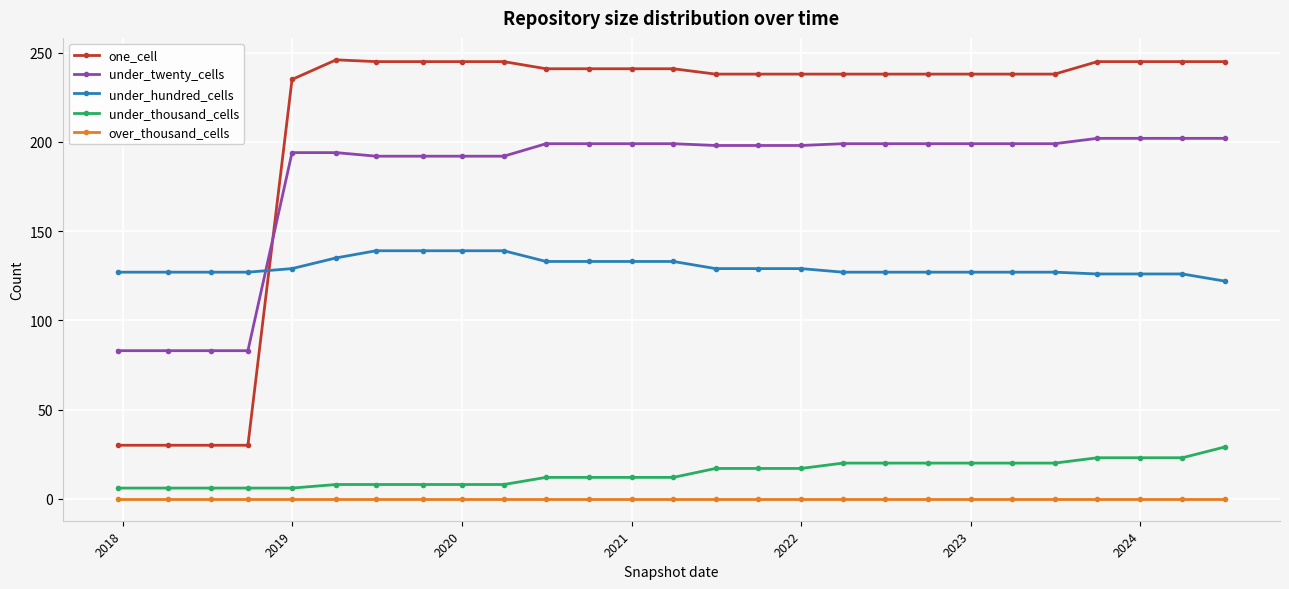

Which series has the largest range (max minus min)?

one_cell